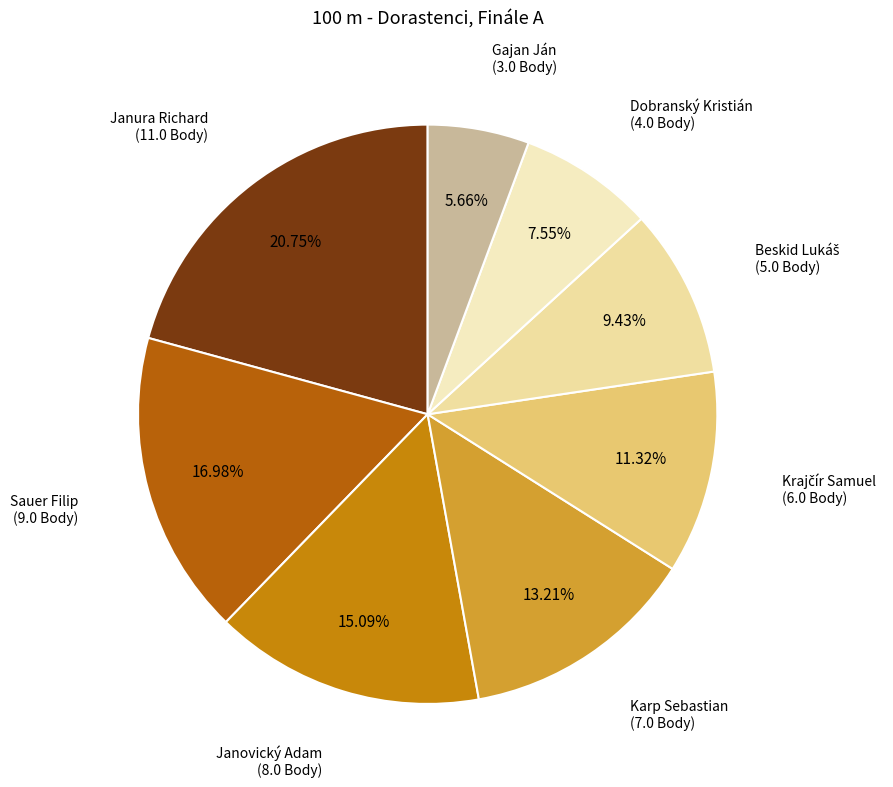

How many segments does this pie chart have?

8